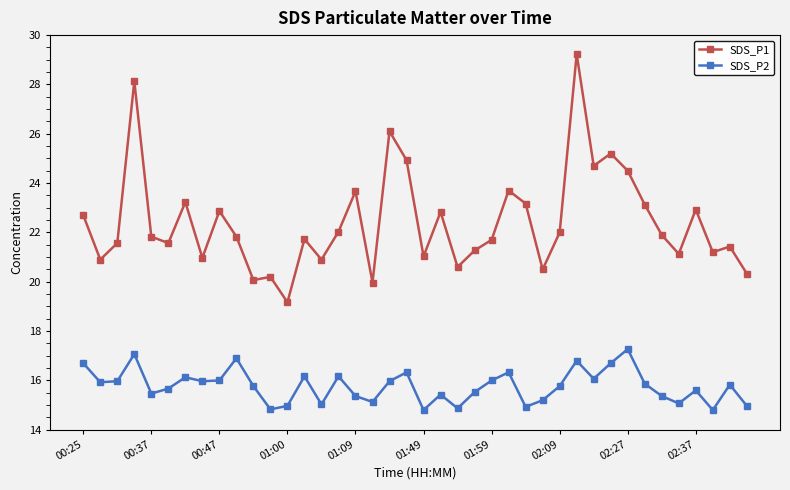

What is the lowest value of the SDS_P1 series?

19.2